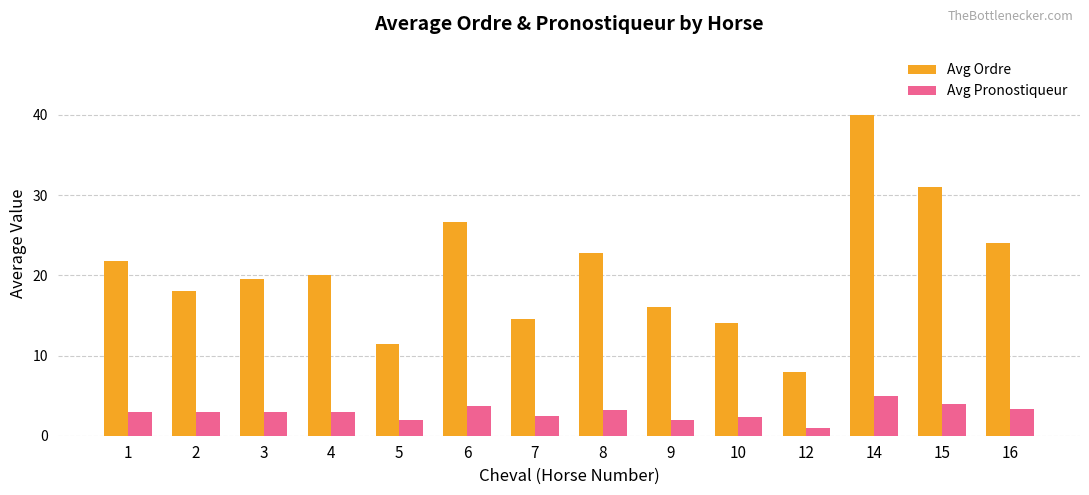

Which series has the largest range (max minus min)?

Avg Ordre